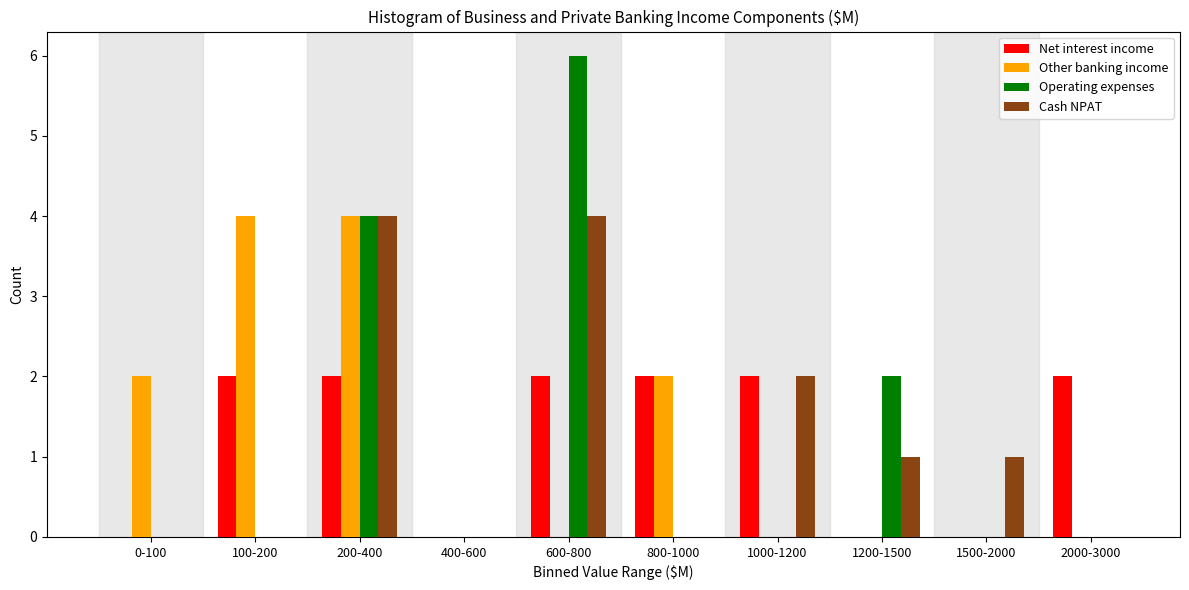

Which series changed the most between 1200-1500 and 1500-2000?

Operating expenses